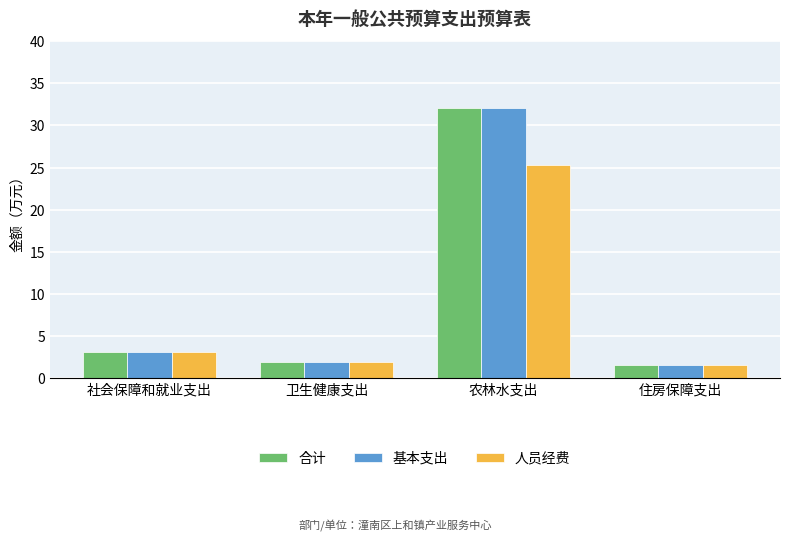

At which label is 基本支出 closest to 16?

社会保障和就业支出